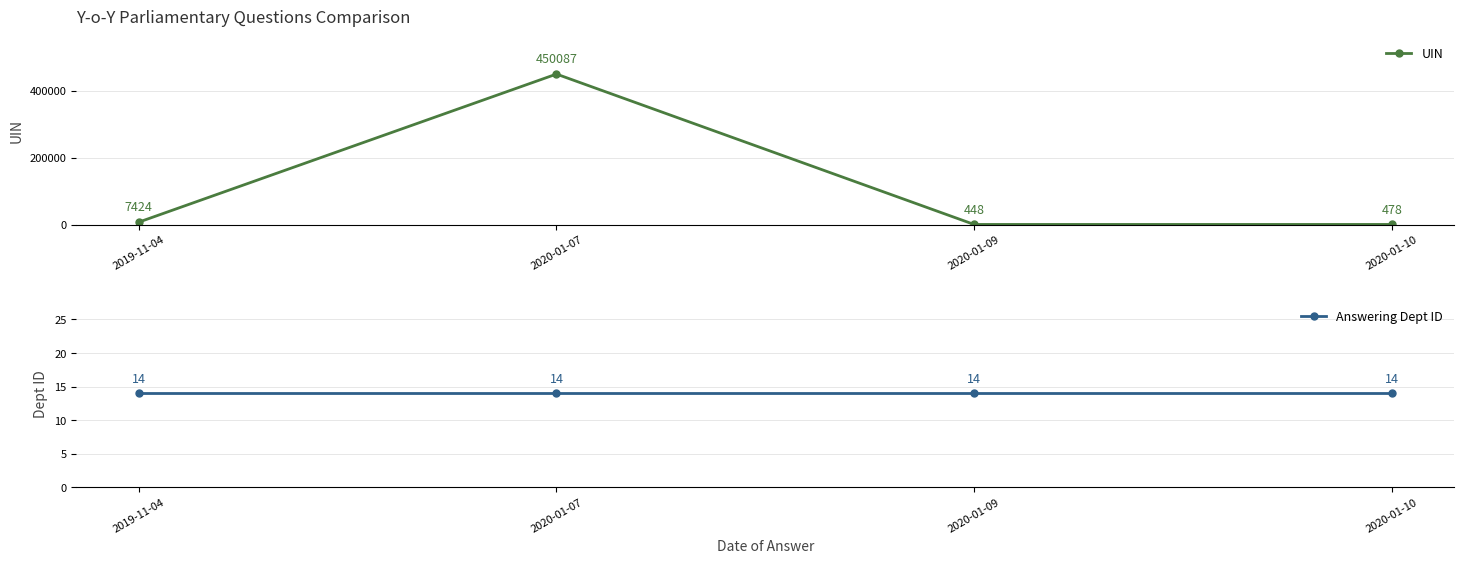

Where is Answering Dept ID nearest to the value 14?

2019-11-04